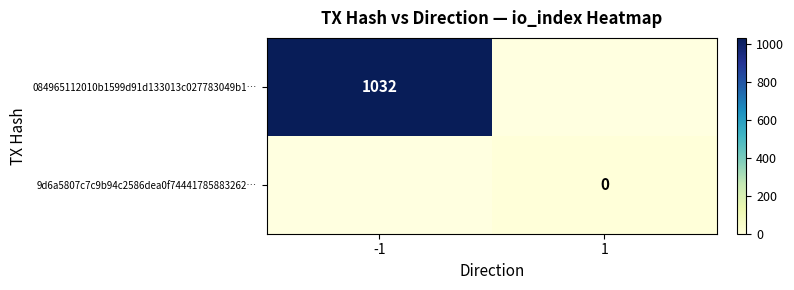

Is the value of 9d6a5807c7c9b94c2586dea0f74441785883262… at 1 greater than the value of 084965112010b1599d91d133013c027783049b1… at -1?

No